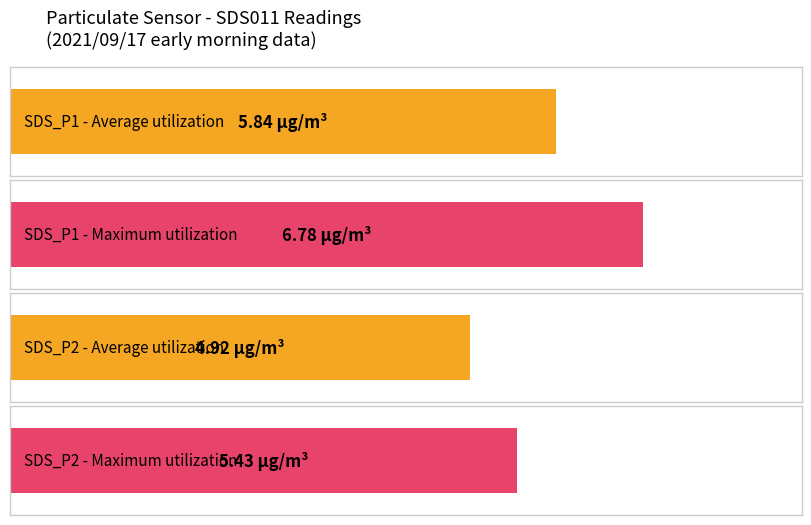

What are all the series names shown in the legend?

SDS_P1, SDS_P2